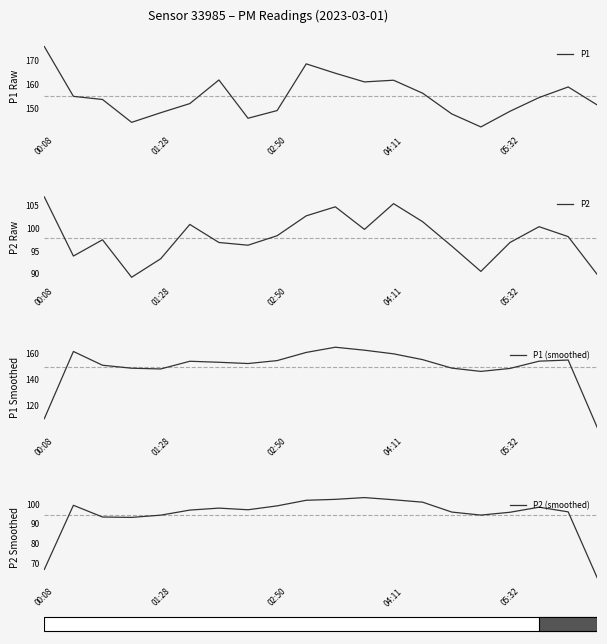

Which series has the largest total across all categories?

P1